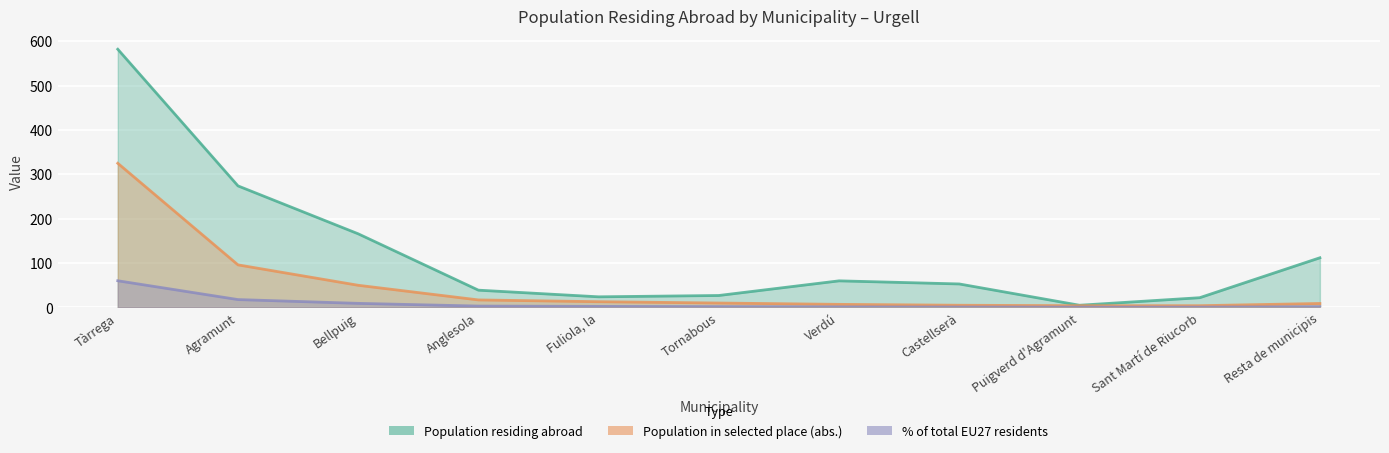

What is the spread (max minus min) of values at Tornabous?

25.1